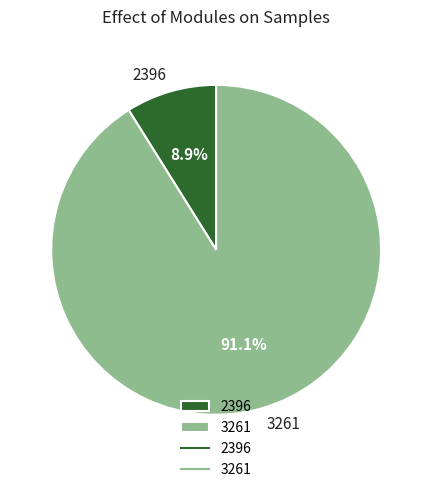

Does 2396 represent more than half of the total?

No